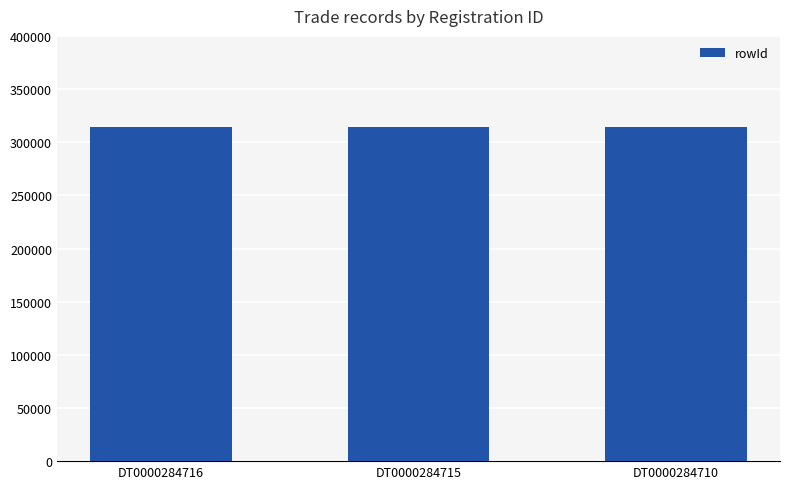

What is the sum of the values at DT0000284710 and DT0000284715?

629049